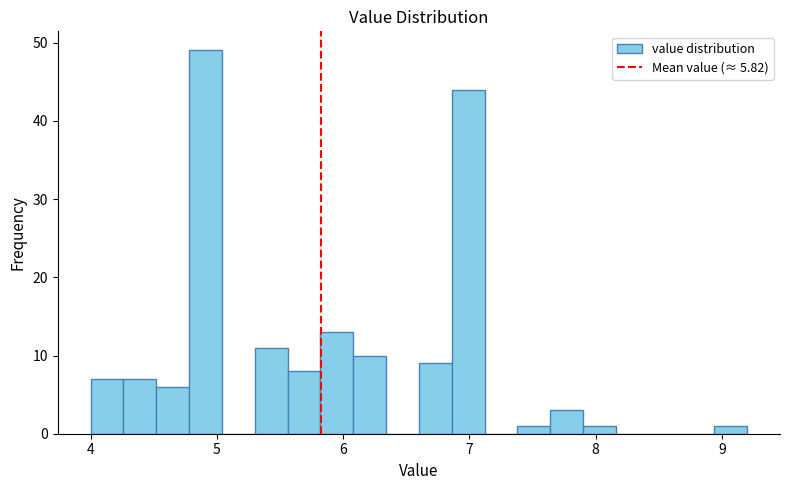

Around what value on the x-axis is the tallest bar? Give the approximate position of its centre, as read against the axis.

4.9